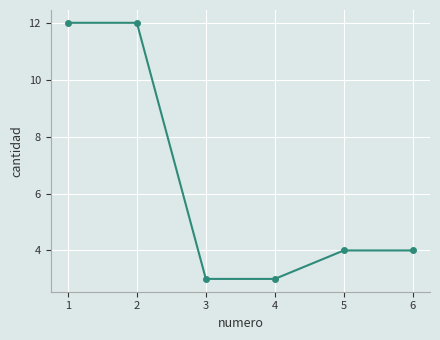

Approximately how many times larger is the value at 6 compared to 2?

0.3